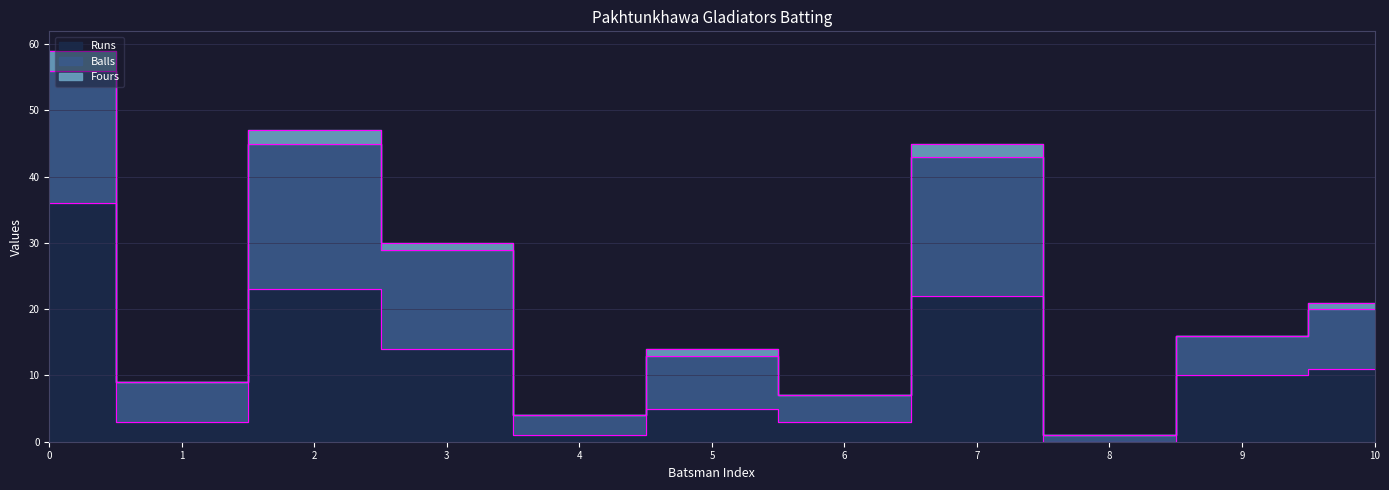

How many interior local valleys does the Fours series have?

3